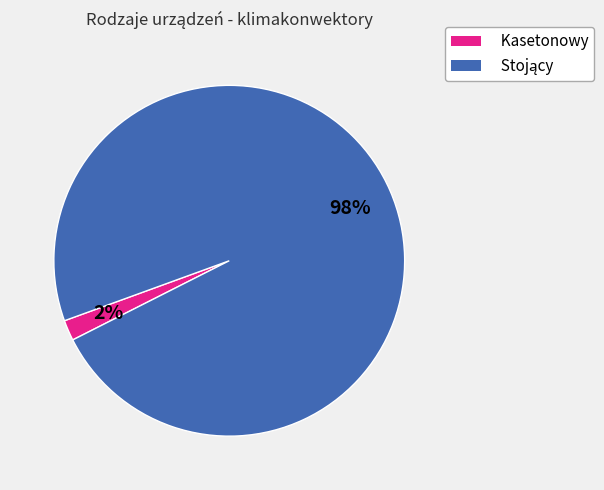

What is the smallest slice in the pie chart?

Kasetonowy